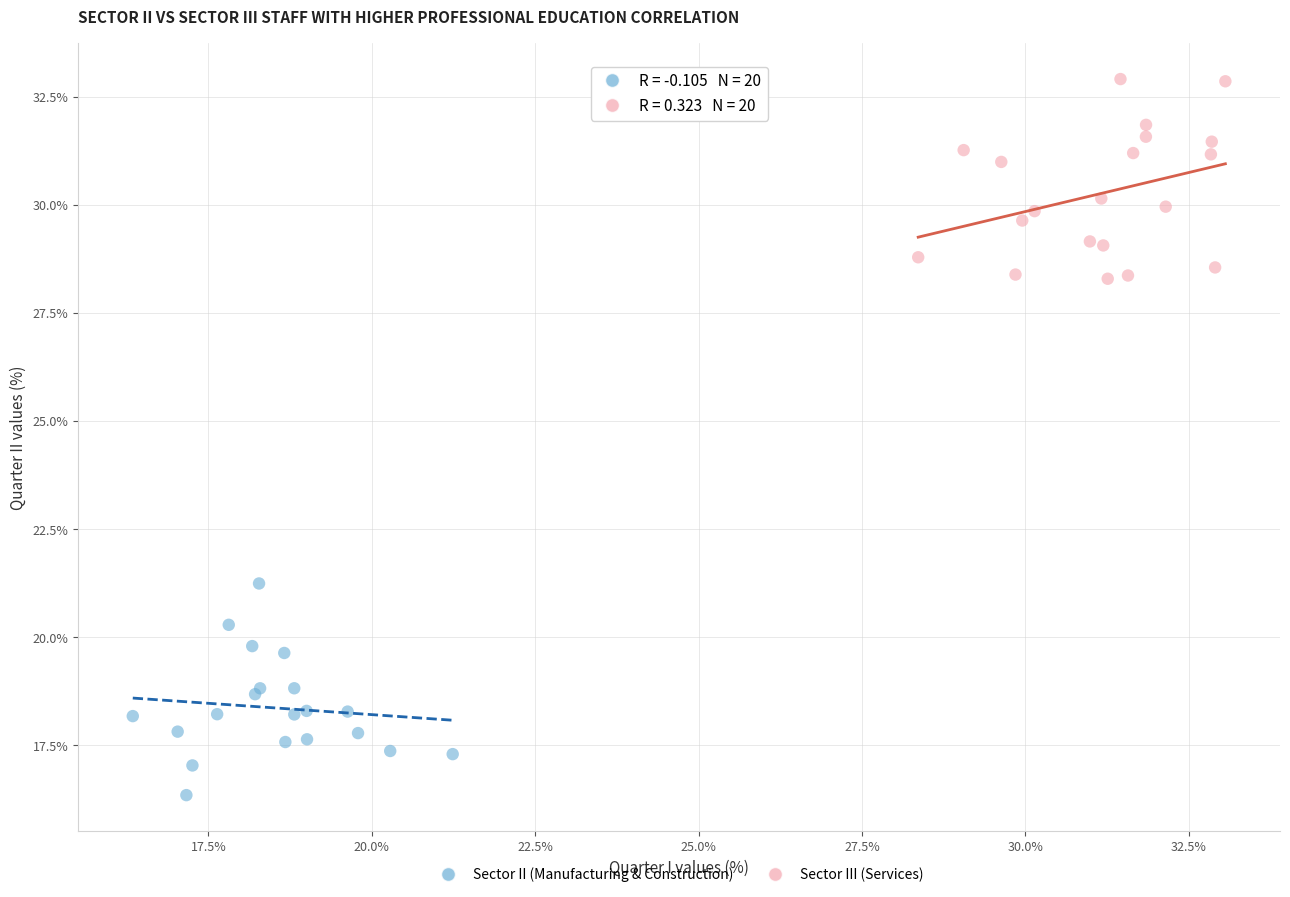

Which series reaches the minimum Y coordinate?

Sector II (Manufacturing & Construction)